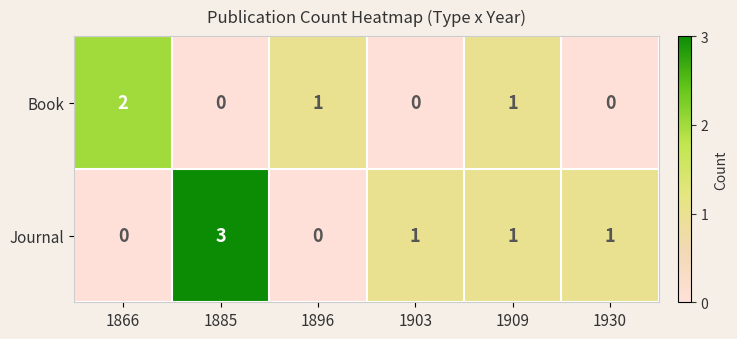

At how many categories does at least one series exceed 0?

6